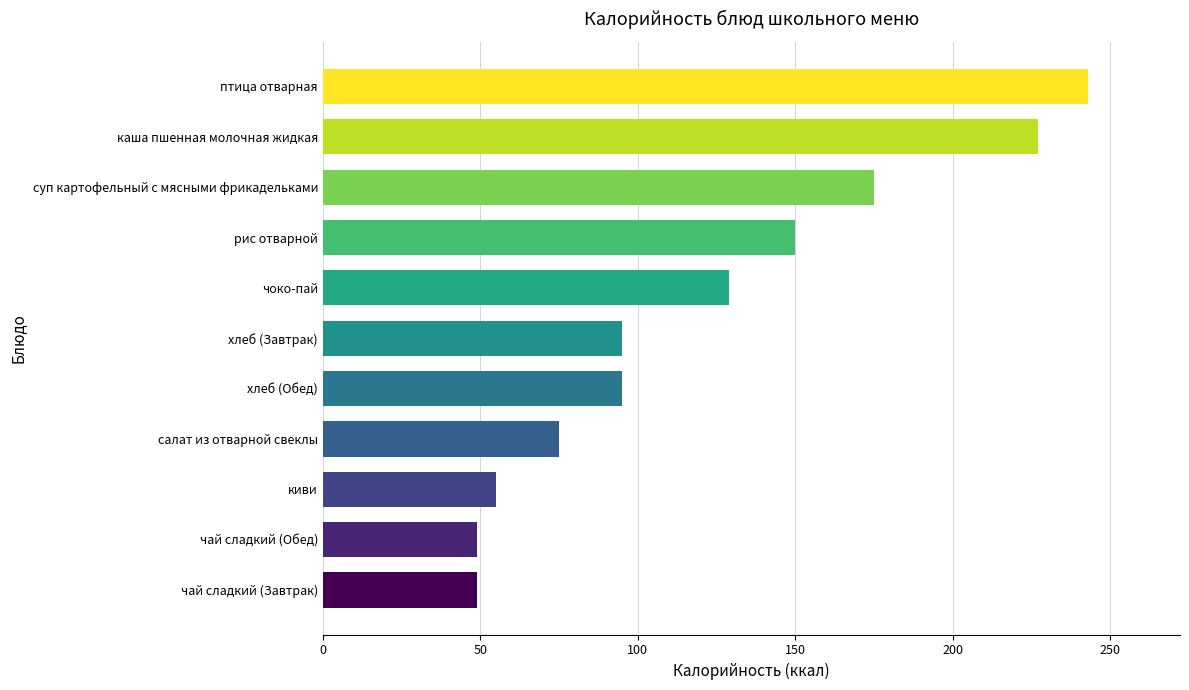

Approximately how many times larger is the value at хлеб (Завтрак) compared to киви?

1.7